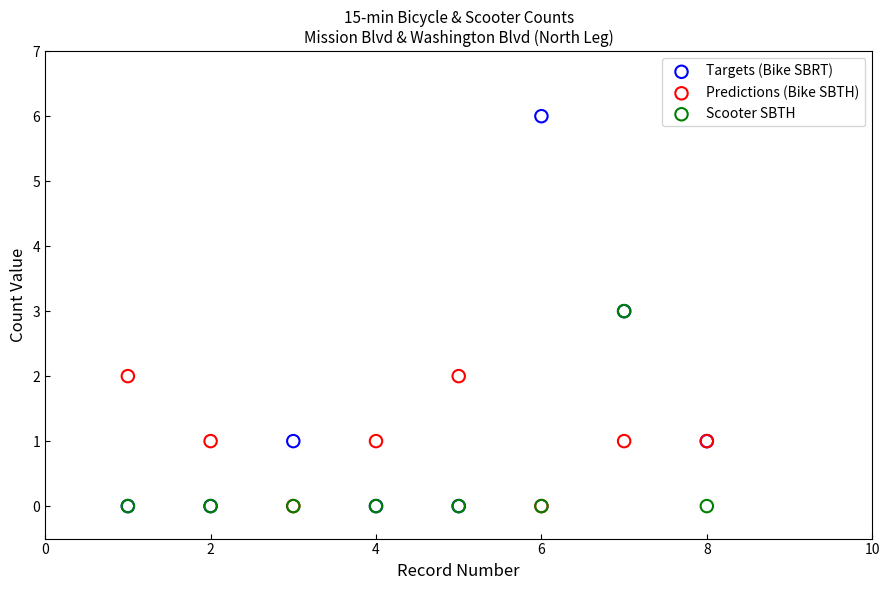

What are all the series names shown in the legend?

Targets (Bike SBRT), Predictions (Bike SBTH), Scooter SBTH